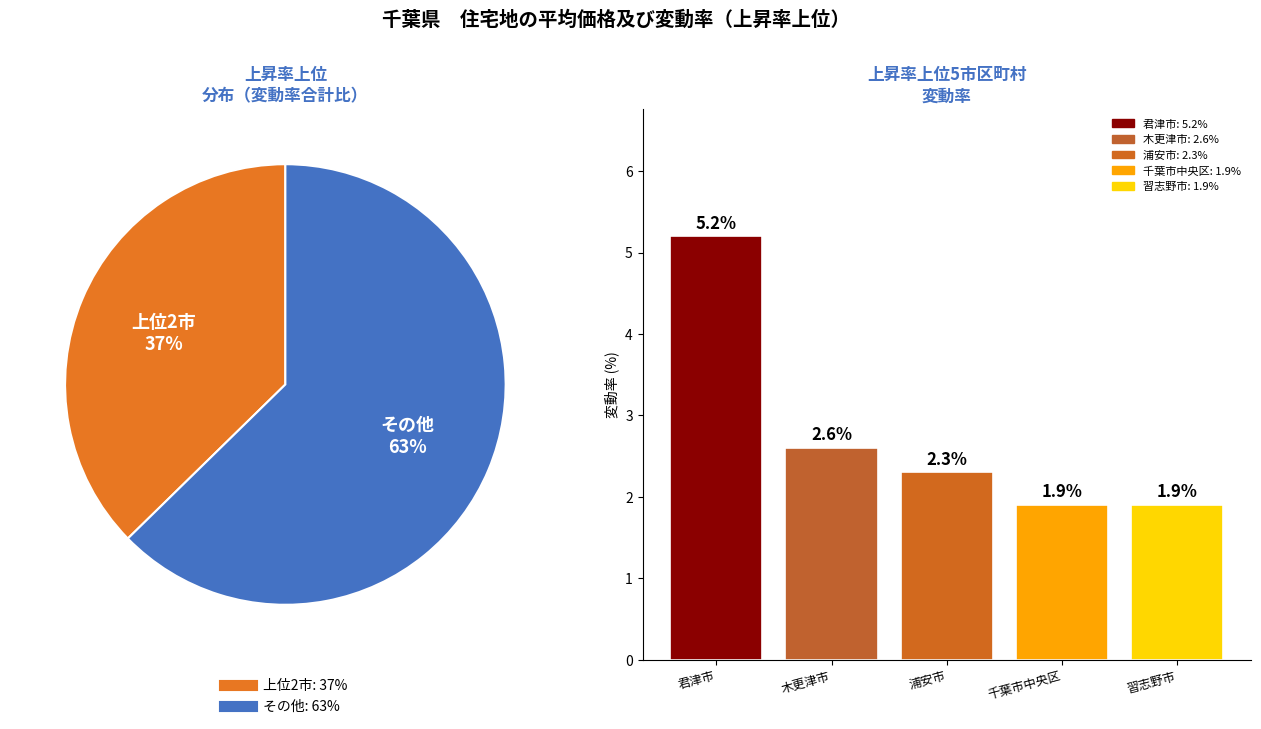

Rank the categories by value from lowest to highest.

千葉市中央区, 習志野市, 浦安市, 木更津市, 君津市